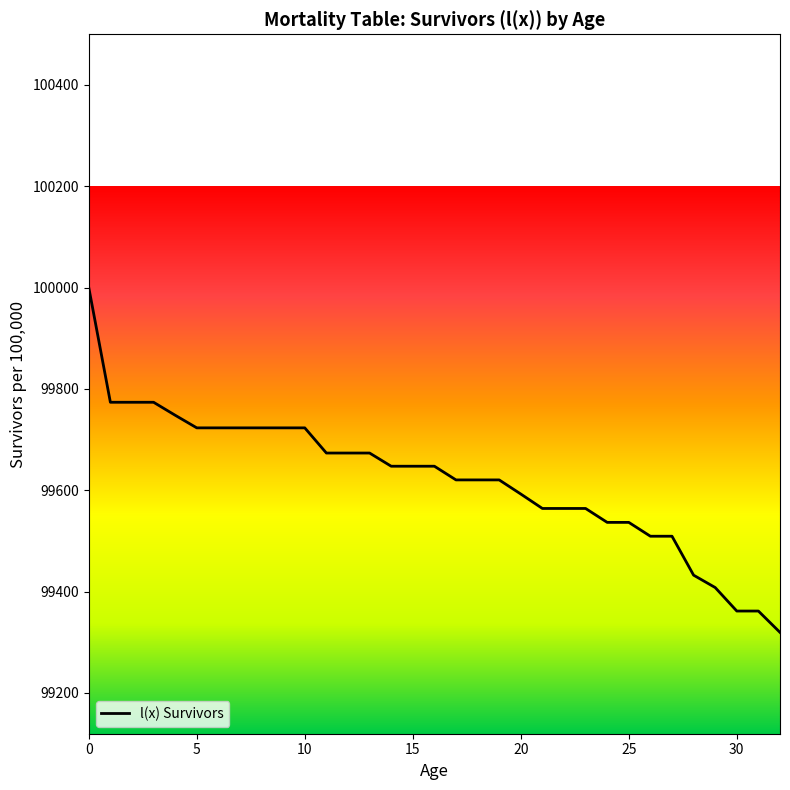

What is the difference between the maximum and minimum values?

680.6